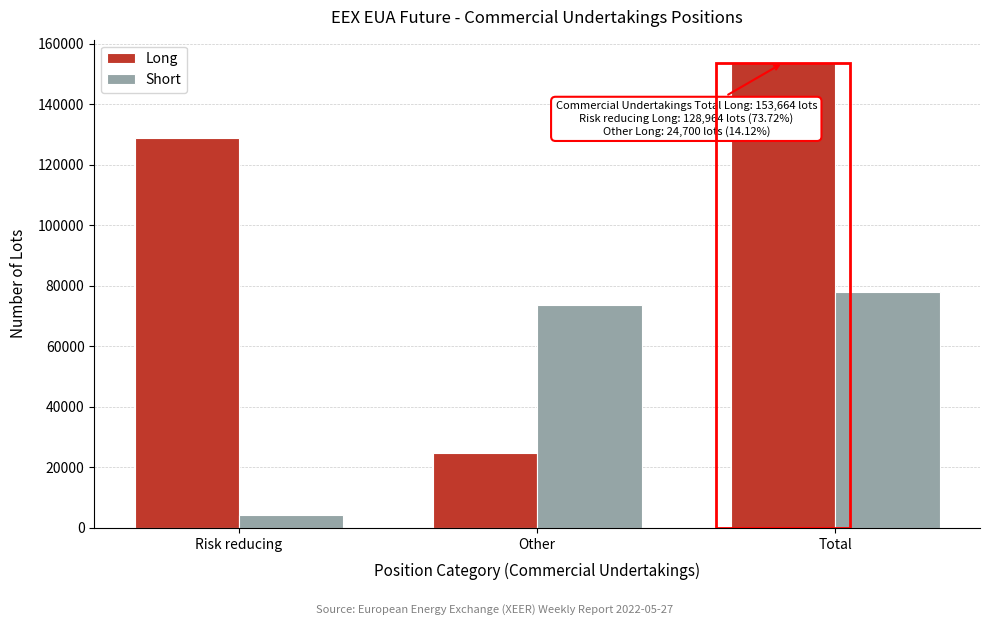

Reading left to right, what are all the values shown in this chart?

Long: Risk reducing=128964	Other=24700	Total=153664
Short: Risk reducing=4152	Other=73761	Total=77913